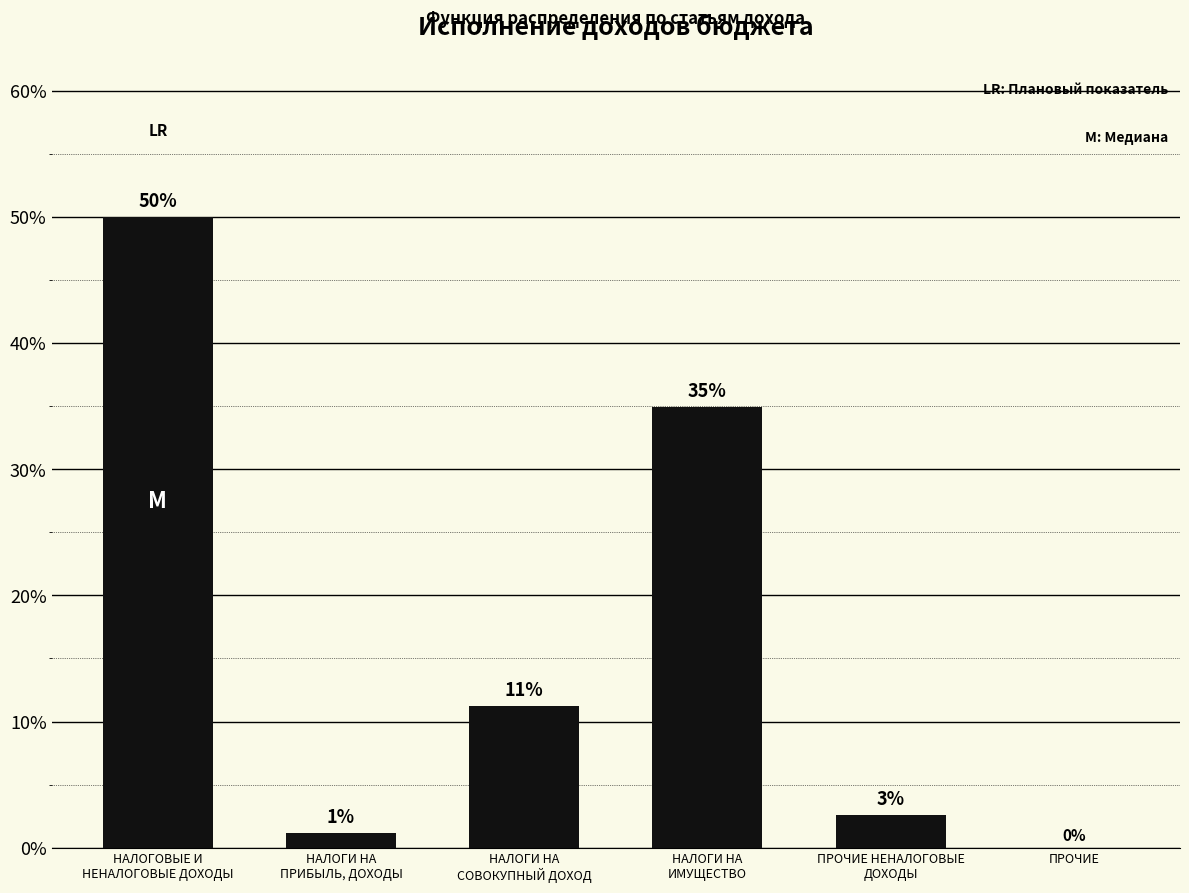

Where is the data nearest to the value 25?

НАЛОГИ НА
ИМУЩЕСТВО